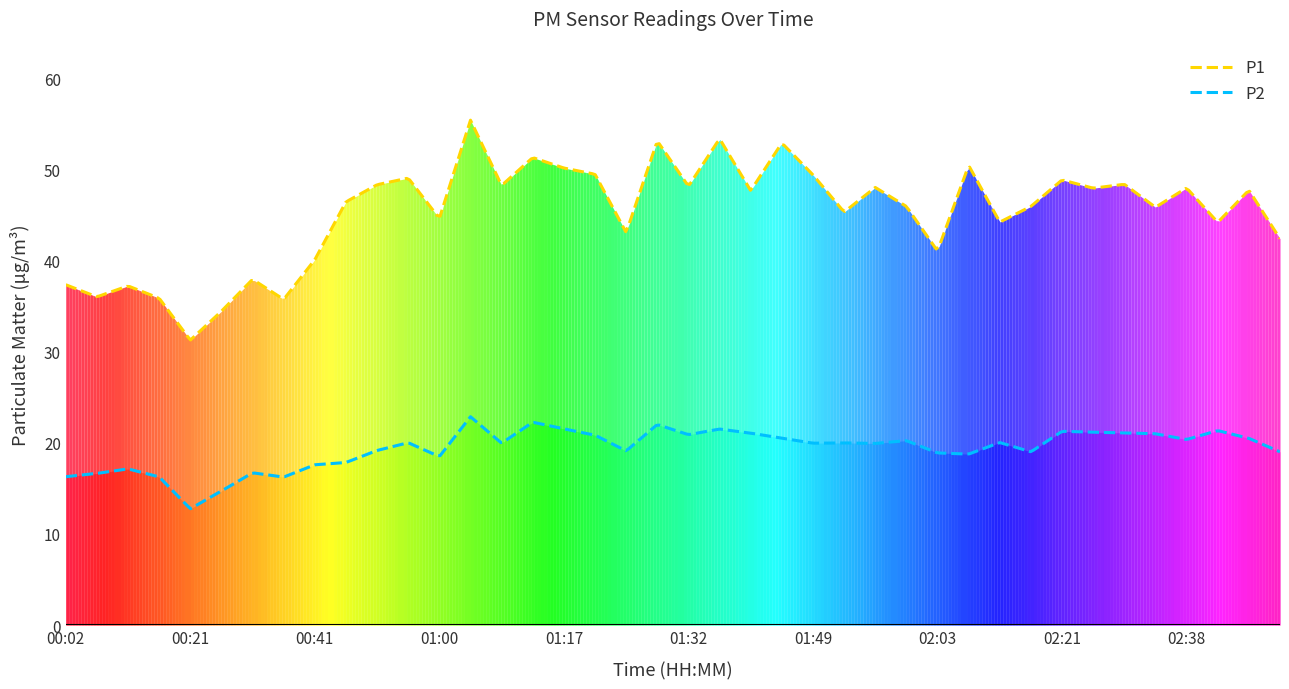

Rank the series by their average value, from lowest to highest.

P2, P1